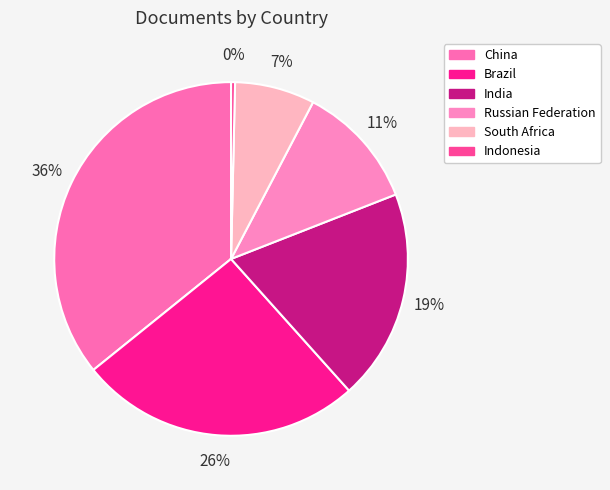

To the nearest percent, what is the difference between the Brazil and South Africa slice percentages?

19%